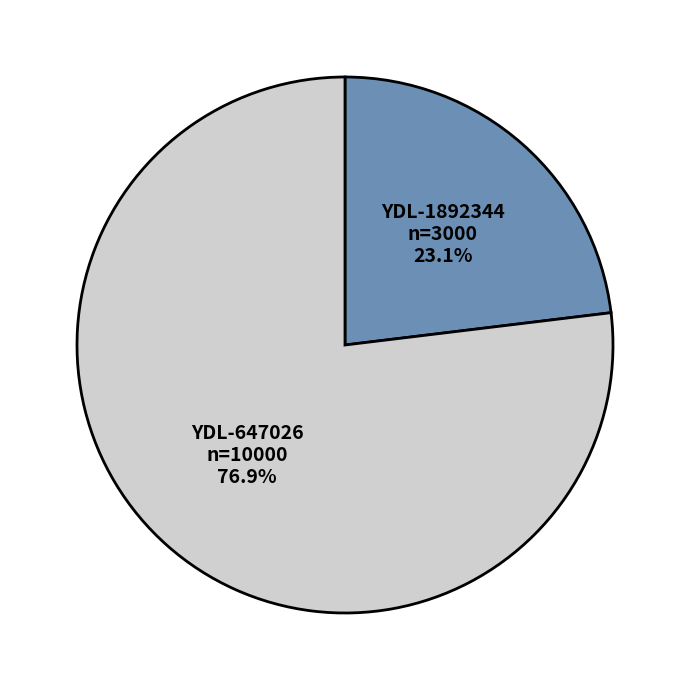

Which category has the smallest portion of the pie?

YDL-1892344